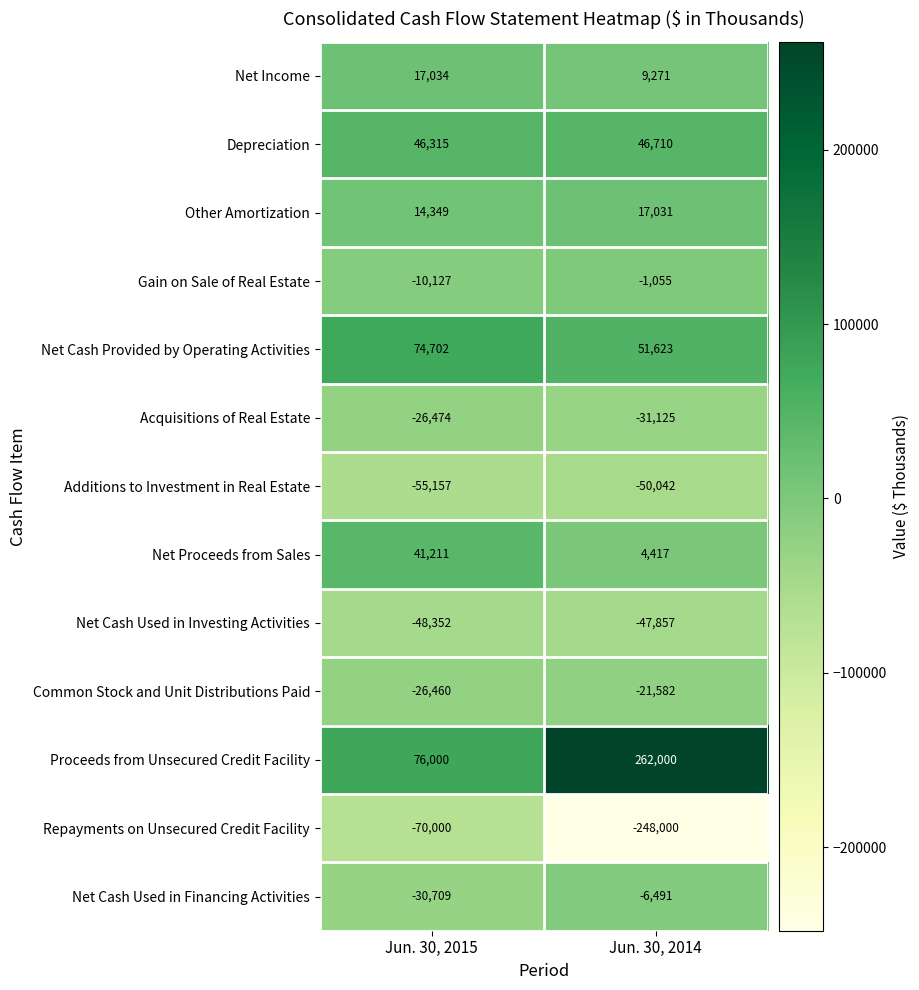

Reading right to left, list all the values displayed in this chart.

Net Income: 9271	17034
Depreciation: 46710	46315
Other Amortization: 17031	14349
Gain on Sale of Real Estate: -1055	-10127
Net Cash Provided by Operating Activities: 51623	74702
Acquisitions of Real Estate: -31125	-26474
Additions to Investment in Real Estate: -50042	-55157
Net Proceeds from Sales: 4417	41211
Net Cash Used in Investing Activities: -47857	-48352
Common Stock and Unit Distributions Paid: -21582	-26460
Proceeds from Unsecured Credit Facility: 262000	76000
Repayments on Unsecured Credit Facility: -248000	-70000
Net Cash Used in Financing Activities: -6491	-30709